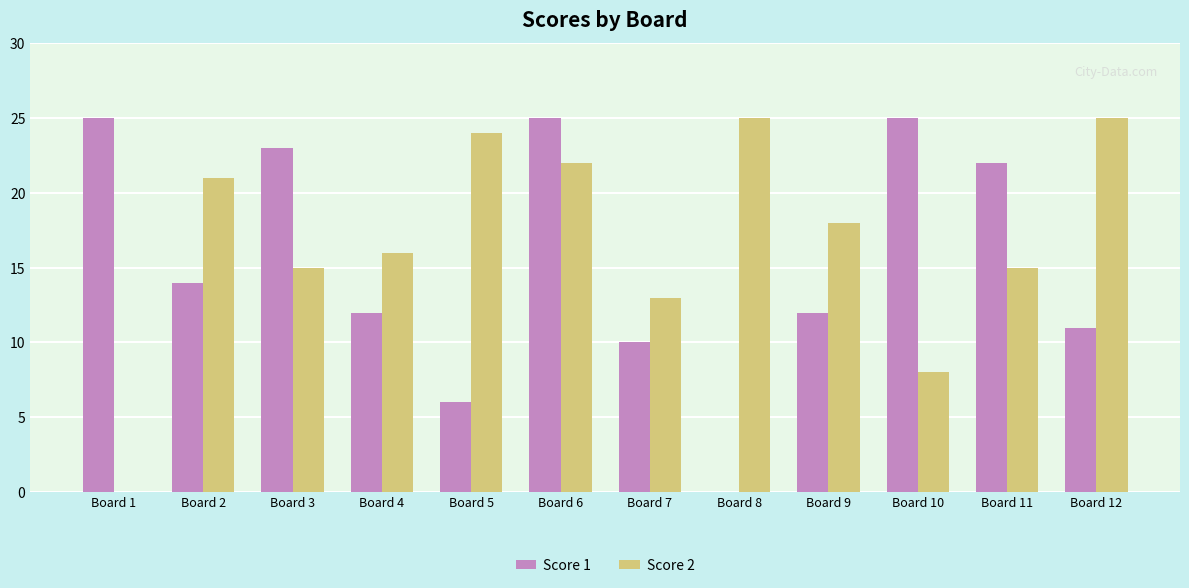

What is the maximum value for Score 1?

25